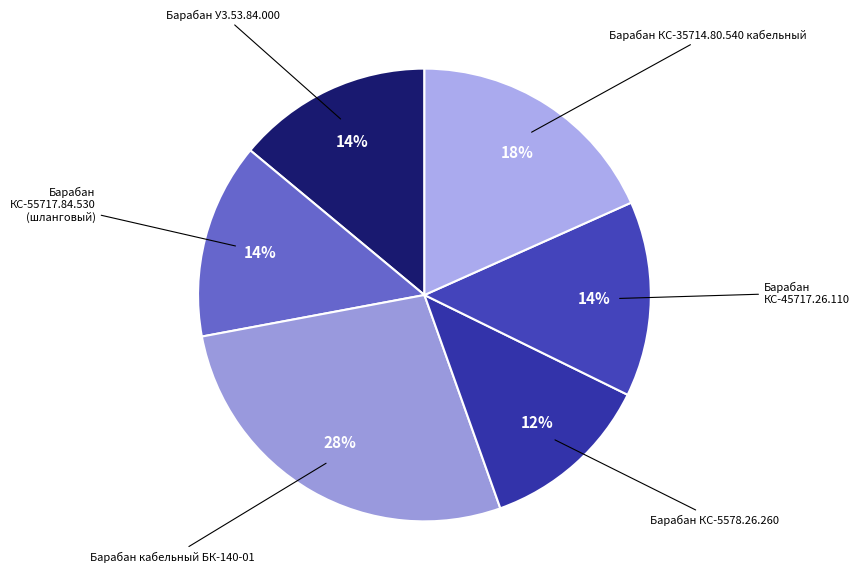

How many segments does this pie chart have?

6